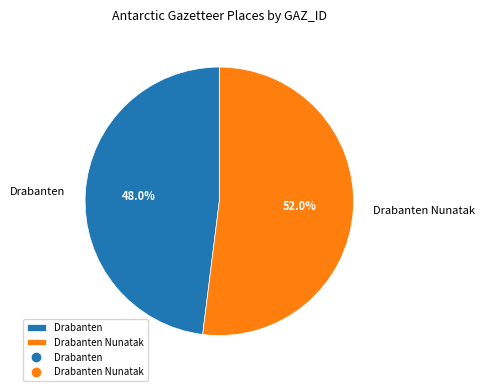

What is the ratio of the value at Drabanten to the value at Drabanten Nunatak?

0.9